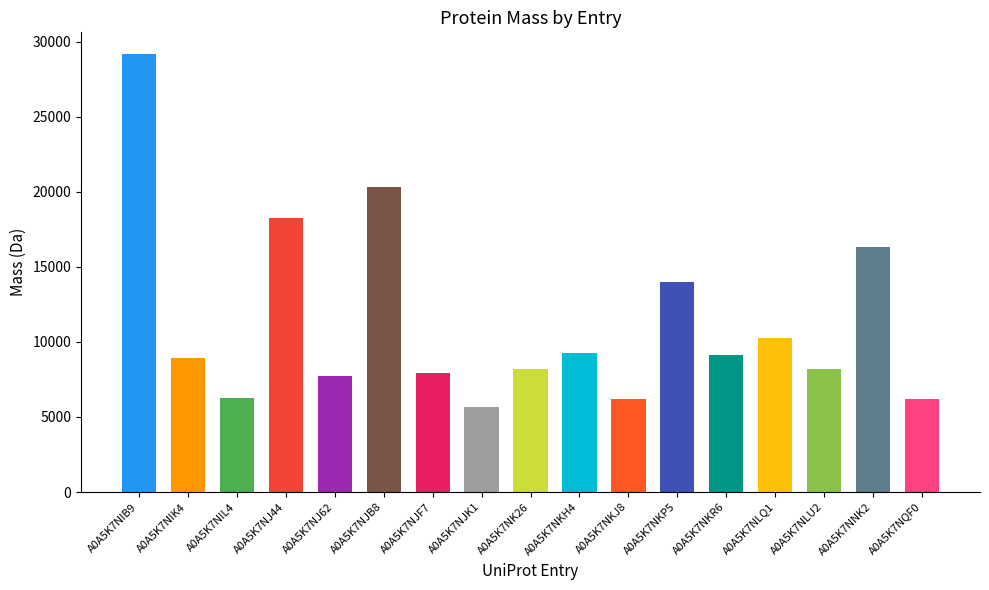

Reading right to left, list all the values displayed in this chart.

6221.2	16346.7	8187.2	10229.9	9152.6	13975.0	6175.0	9238.5	8224.4	5674.6	7913.2	20323.2	7711.1	18277.7	6256.6	8921.5	29157.7